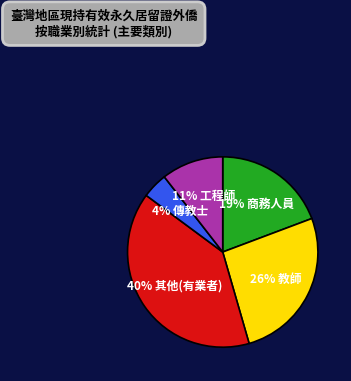

Is there a majority slice in this chart?

No